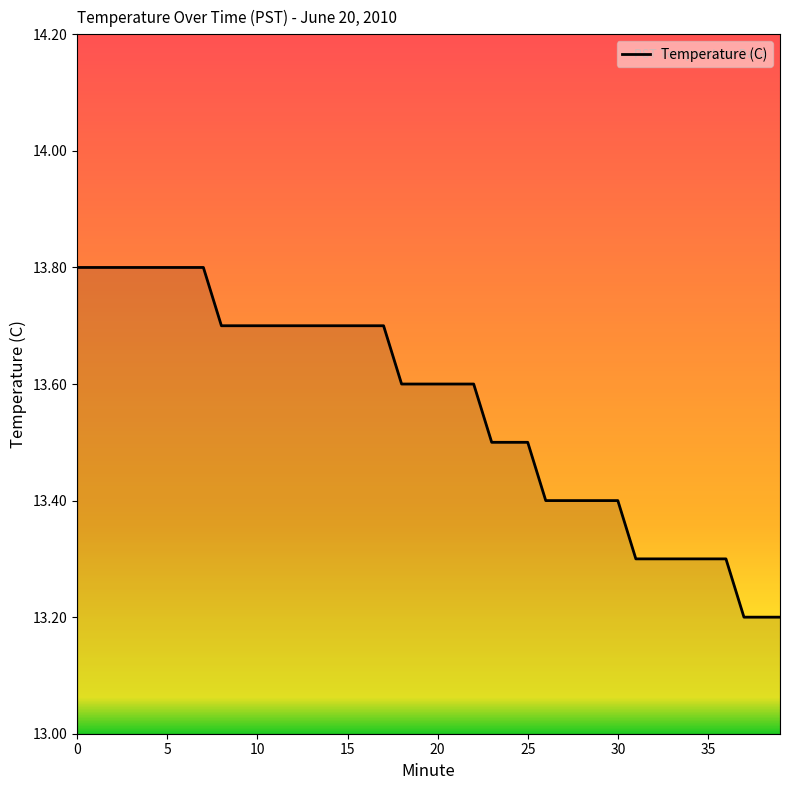

What is the smallest value displayed?

13.2